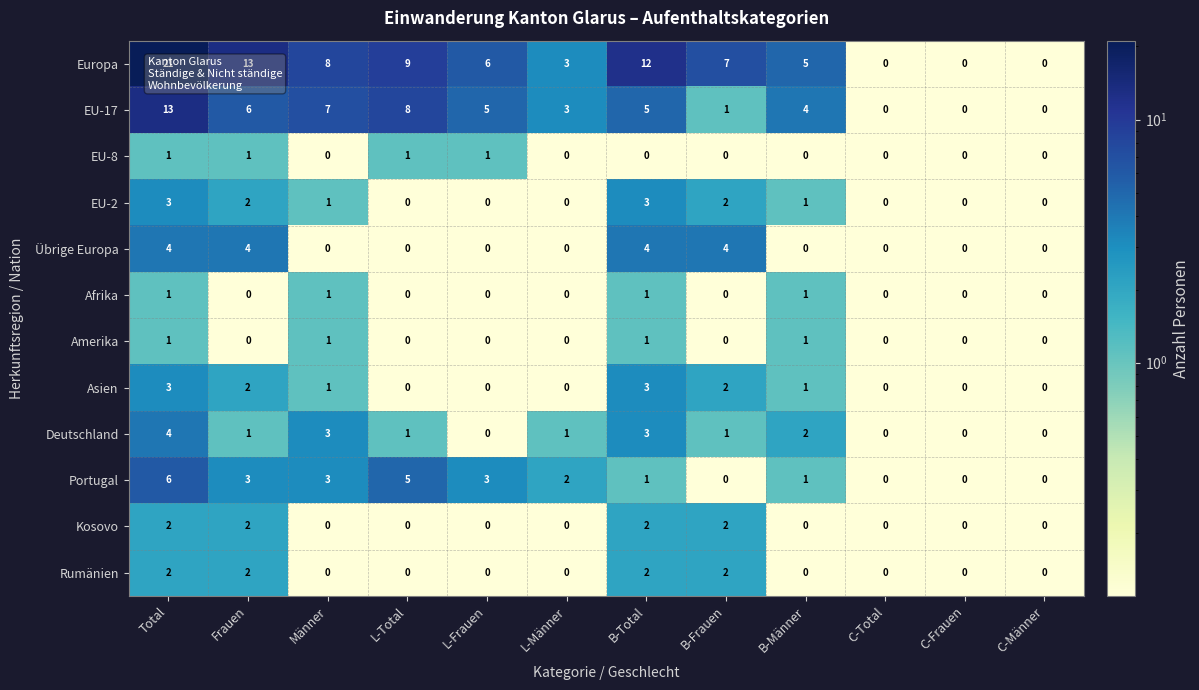

What is the difference between the highest and lowest values at L-Männer?

3